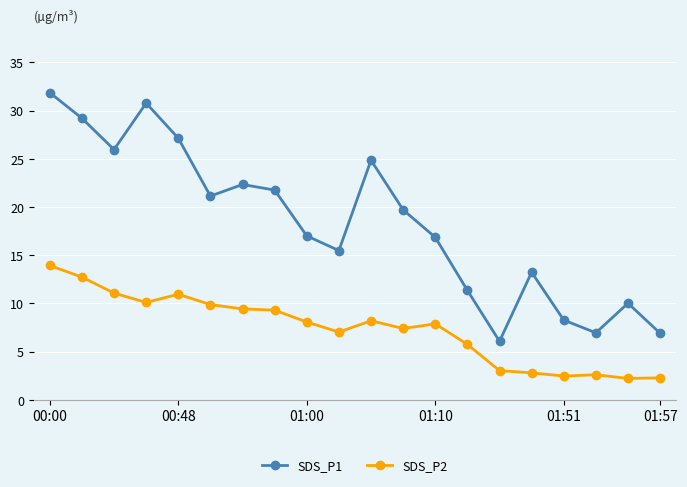

Rank the series by their maximum value, from lowest to highest.

SDS_P2, SDS_P1